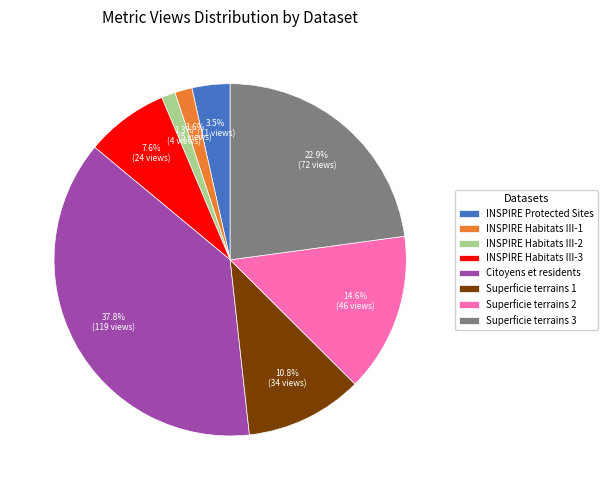

To the nearest percent, what portion does Superficie terrains 2 represent?

15%